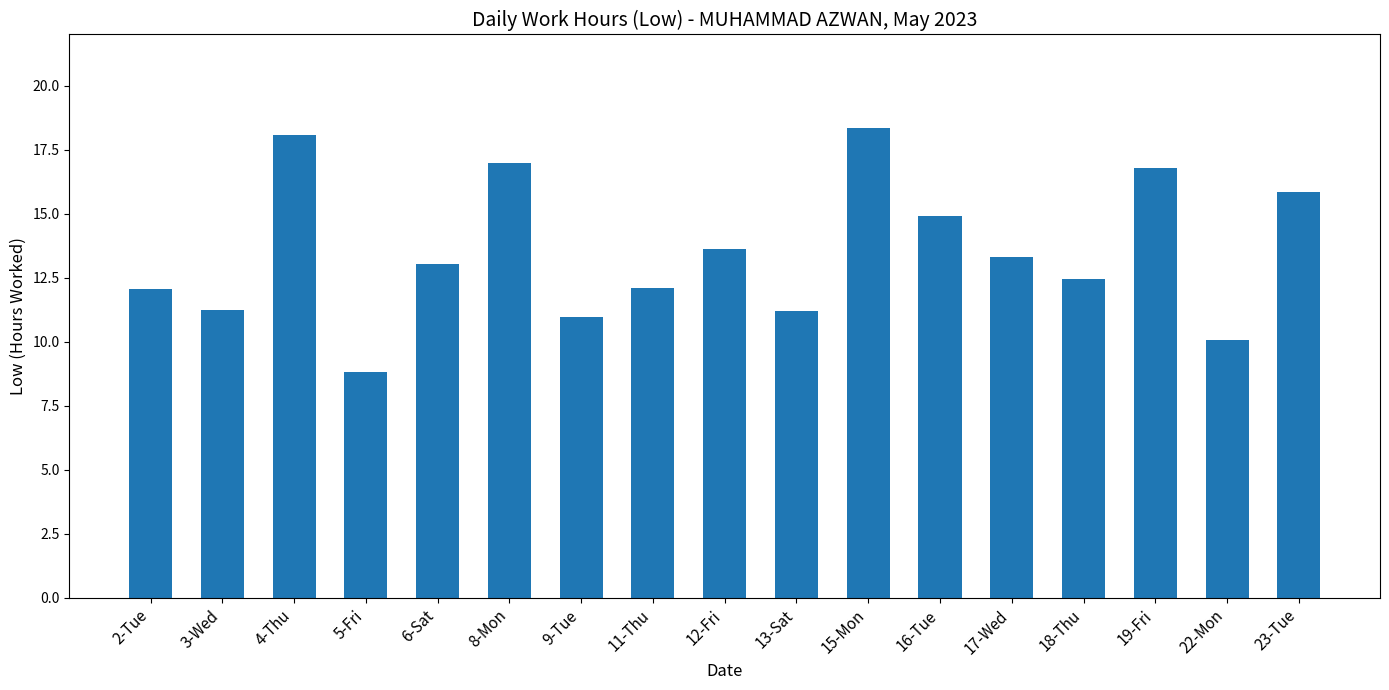

Between 11-Thu and 8-Mon, which is larger?

8-Mon